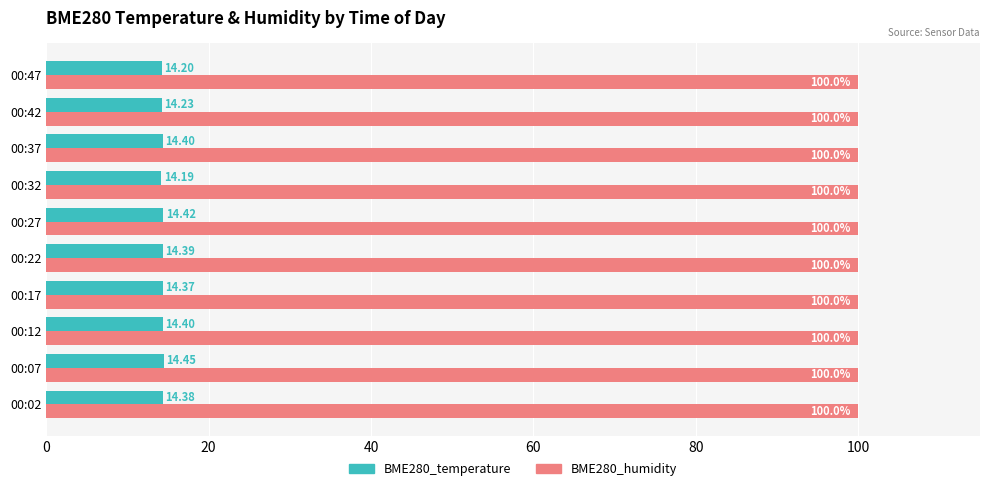

What is the sum of all BME280_humidity values?

1000.0